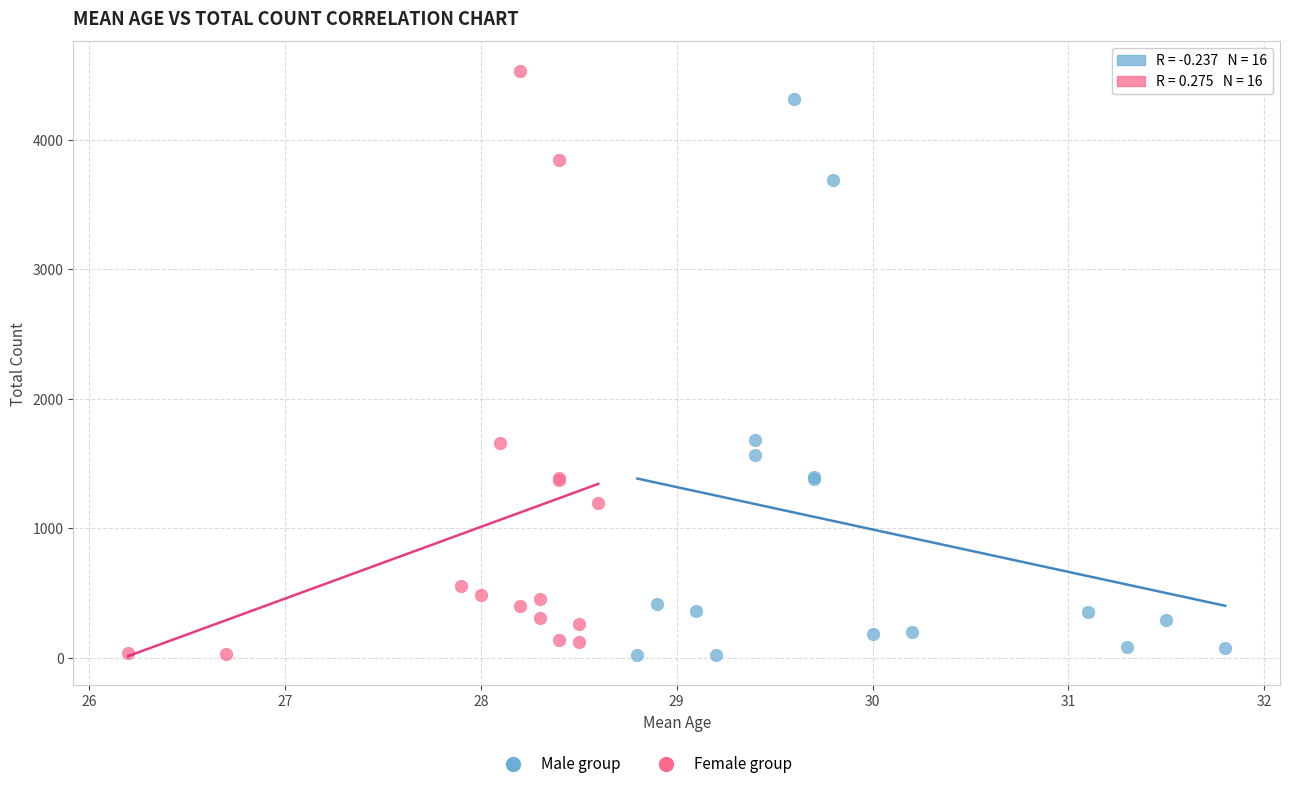

Which series has the largest Y range (max minus min)?

Female group